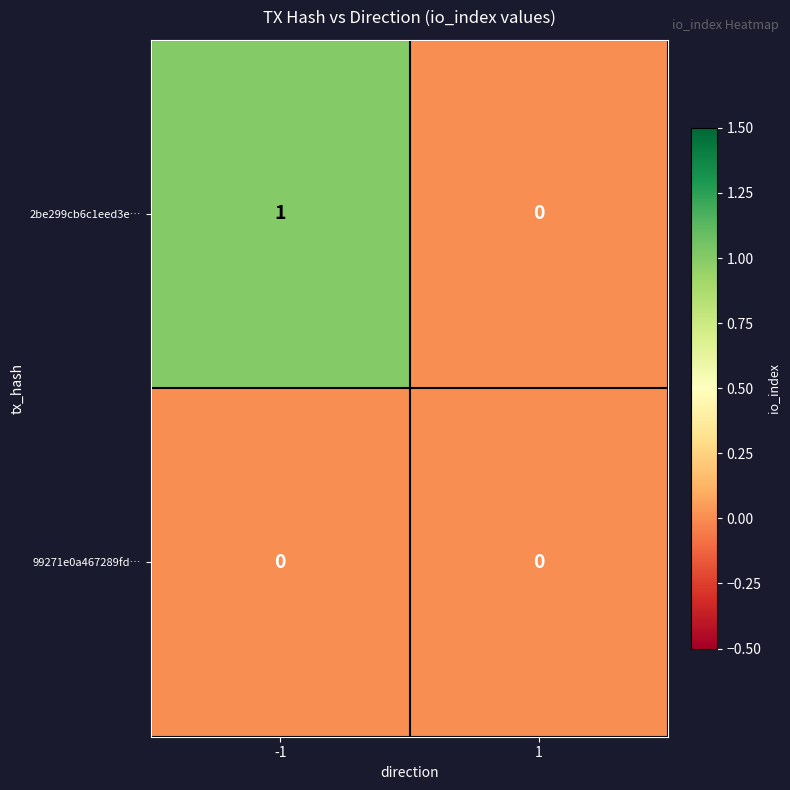

At which category is the sum across all series the highest?

-1